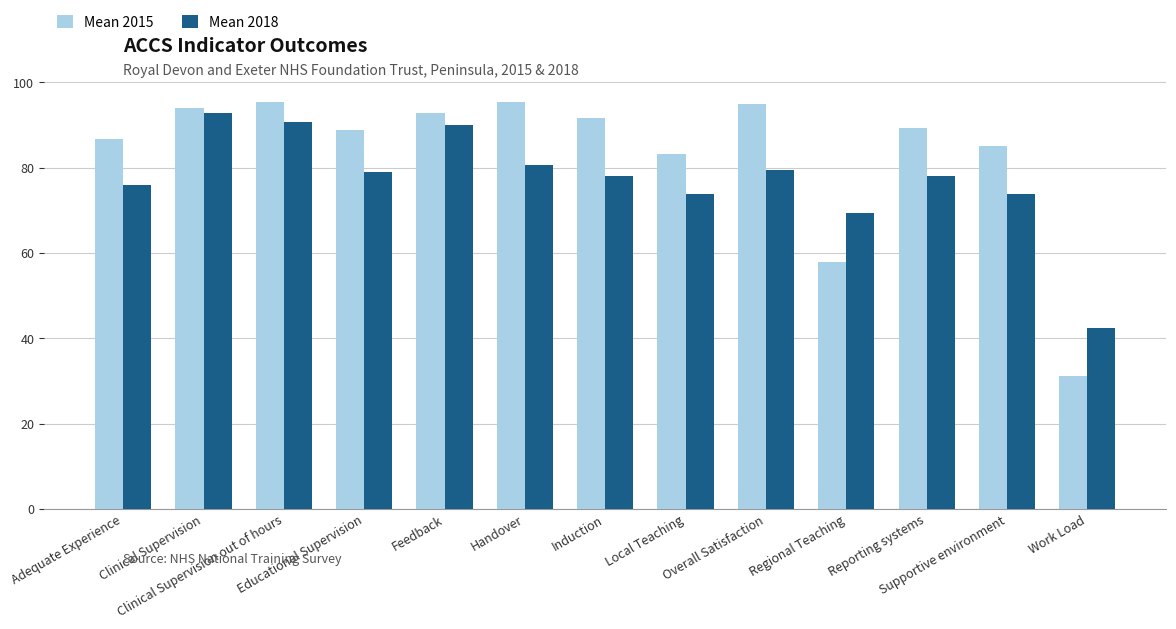

Rank the series by their average value, from highest to lowest.

Mean 2015, Mean 2018